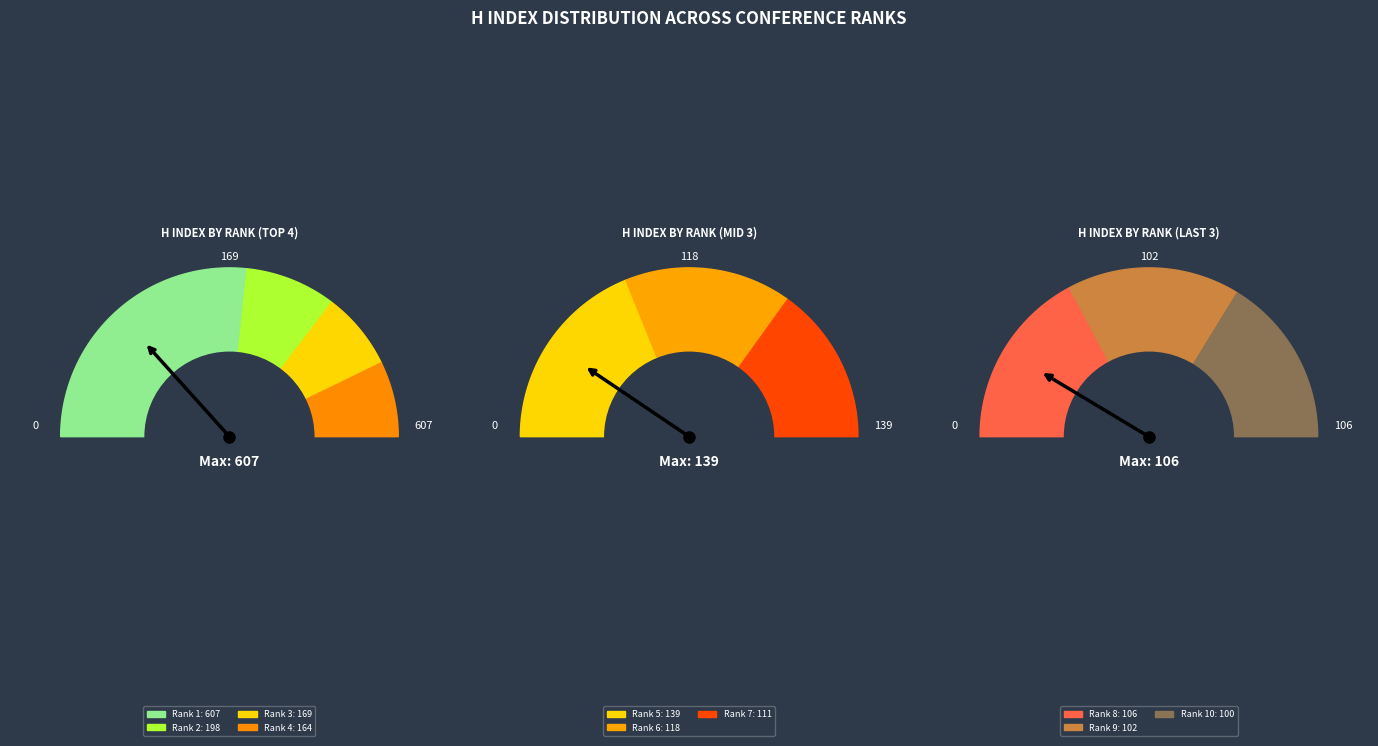

To the nearest percent, what is the difference between the Rank 9 and Rank 2 slice percentages?

5%